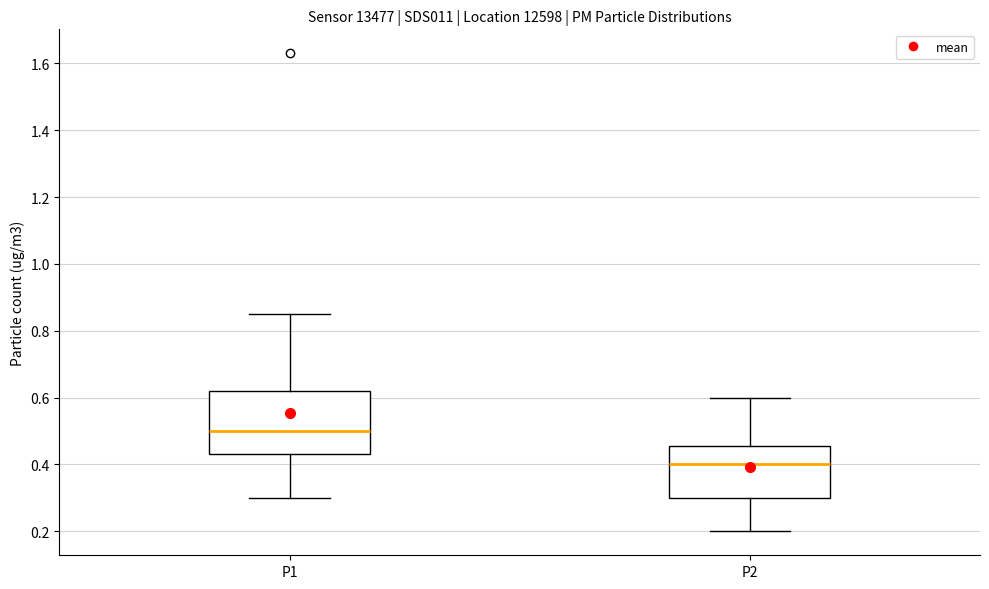

Reading left to right, read every box against the y-axis: the position of its median line, the range the box covers, and the ends of its whiskers. The values are not printed on the chart, so give them approximately, as read against the axis.

P1: median 0.50, box 0.44 to 0.62, whiskers 0.30 to 0.86
P2: median 0.40, box 0.30 to 0.46, whiskers 0.20 to 0.60